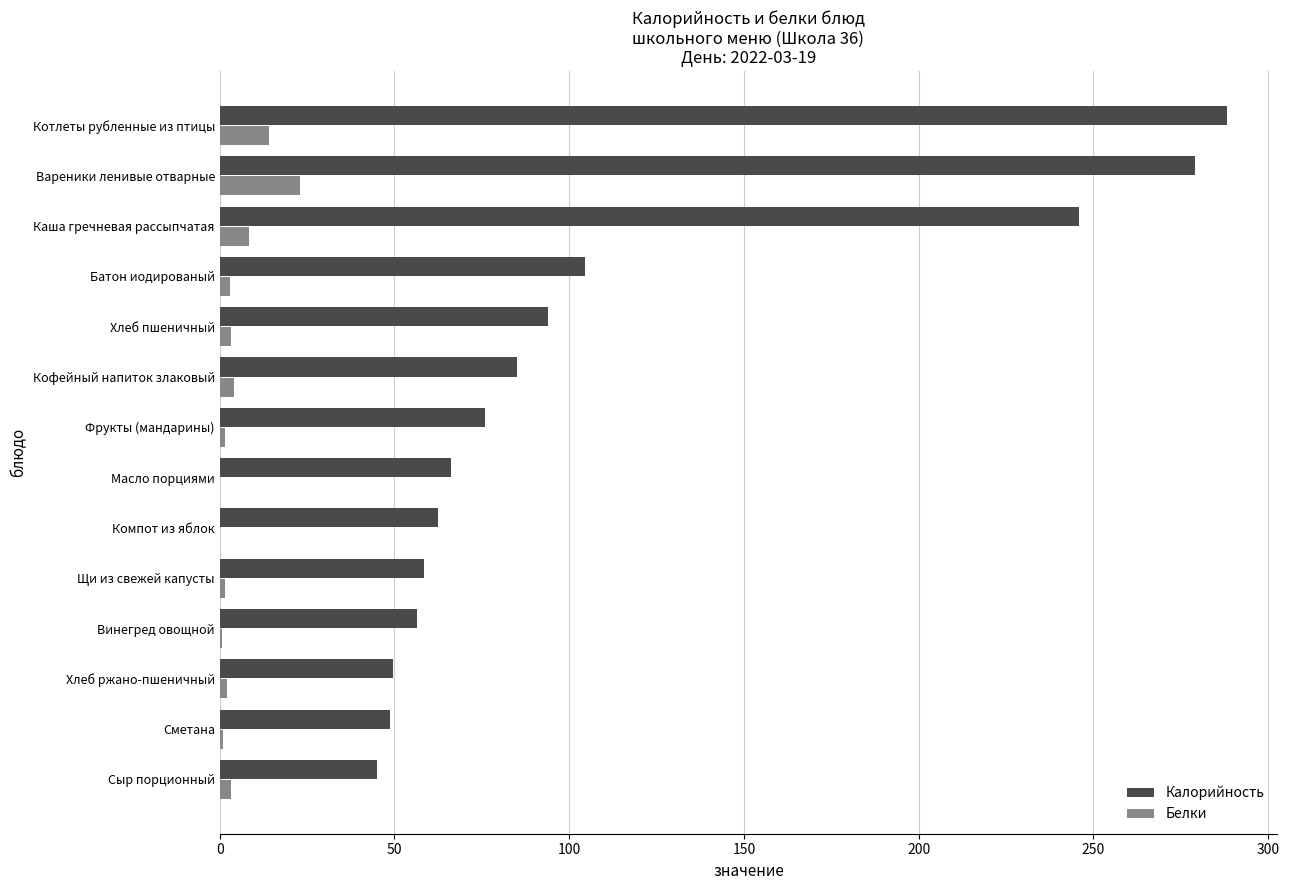

Is the value of Белки at Компот из яблок greater than the value of Калорийность at Батон иодированый?

No